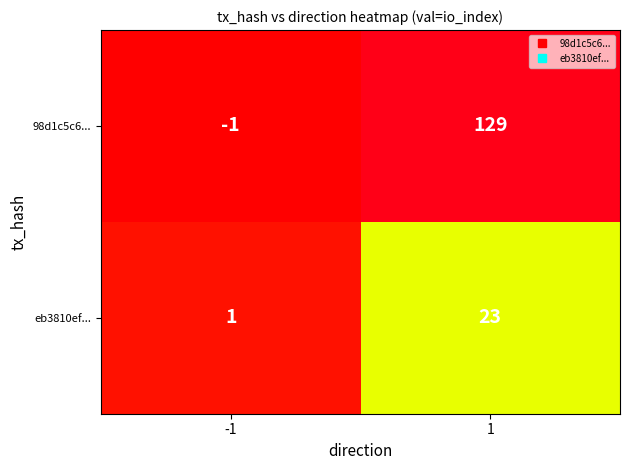

What is the average value of the 98d1c5c6... series?

64